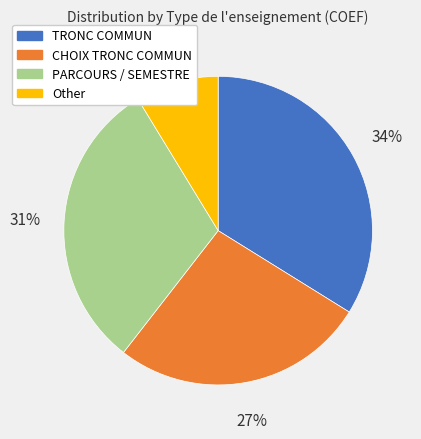

How many slices are in this pie chart?

4